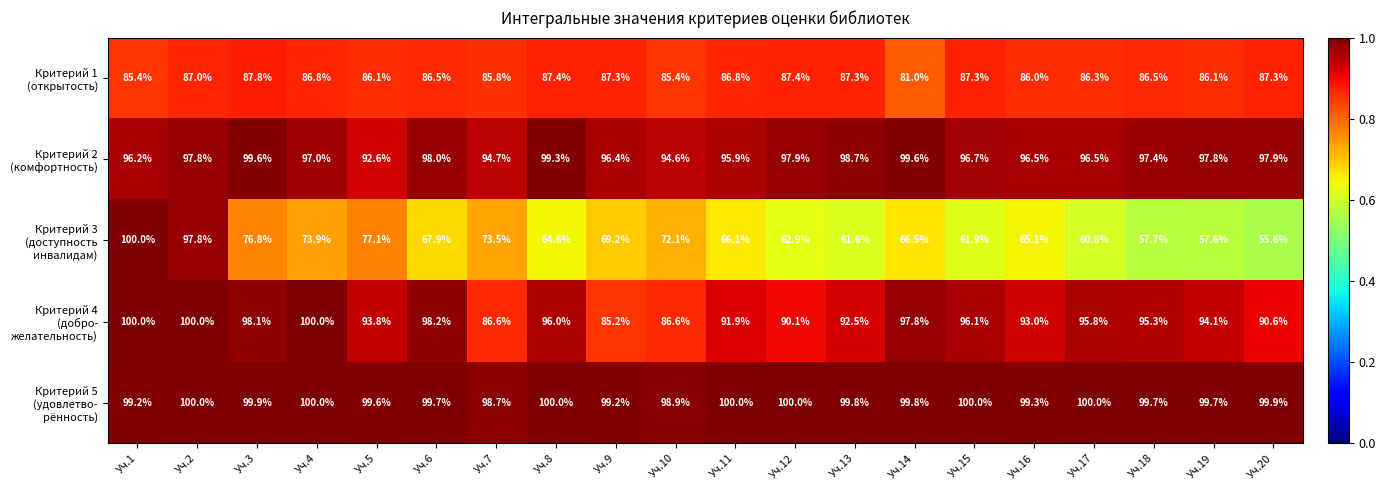

How many data points does each series have?

20